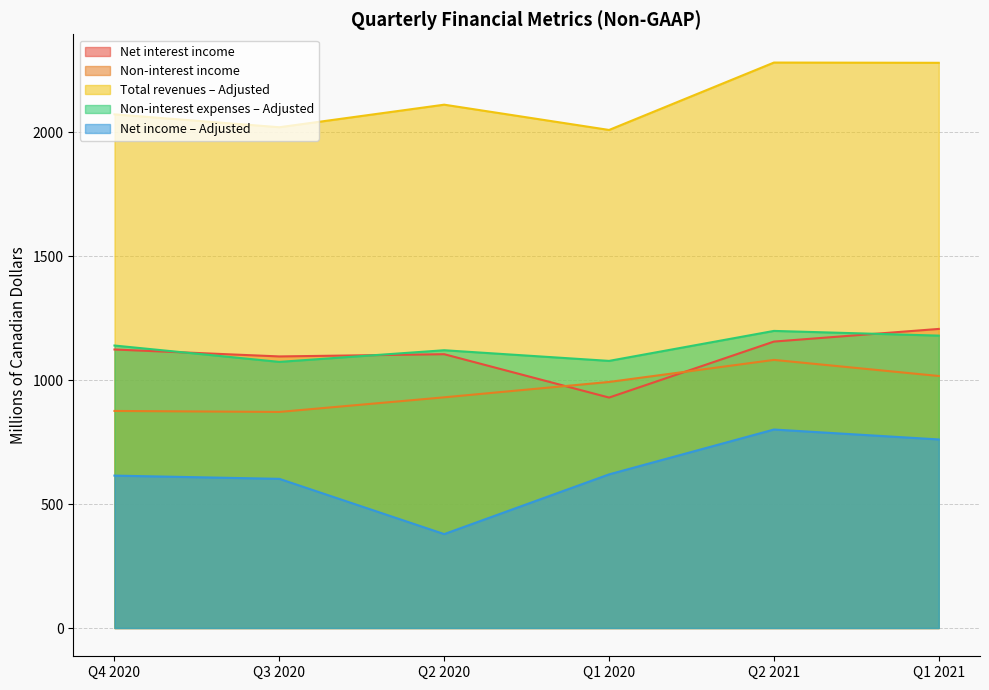

Does the chart have visible grid lines?

Yes